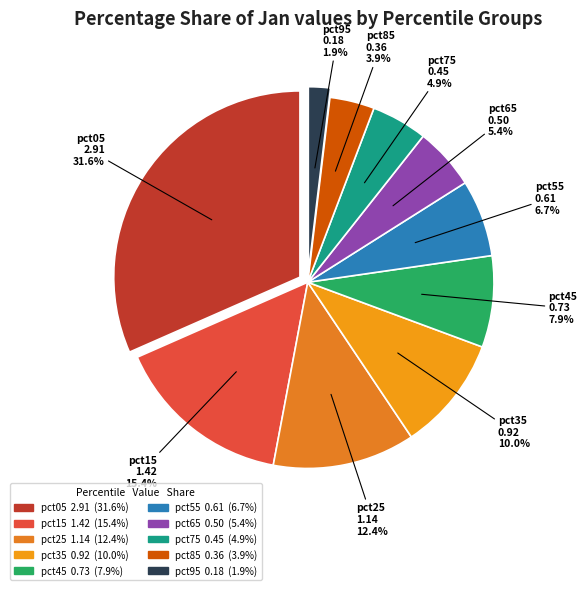

What is the smallest slice in the pie chart?

pct95